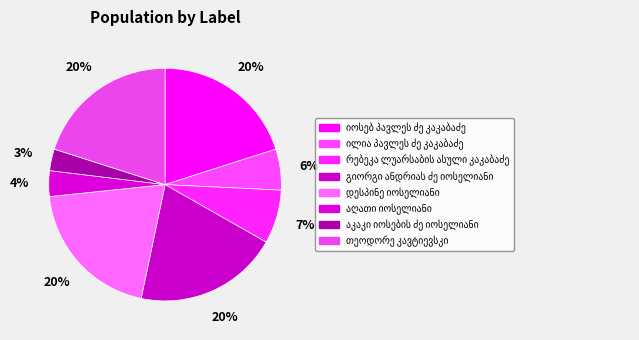

To the nearest percent, what is the difference between the largest and smallest slice percentages?

17%